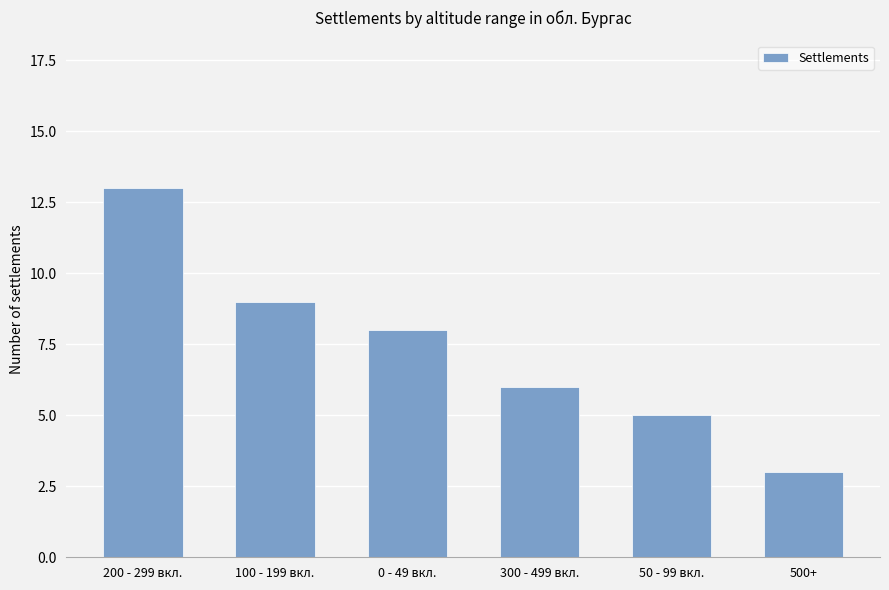

What is the average value?

7